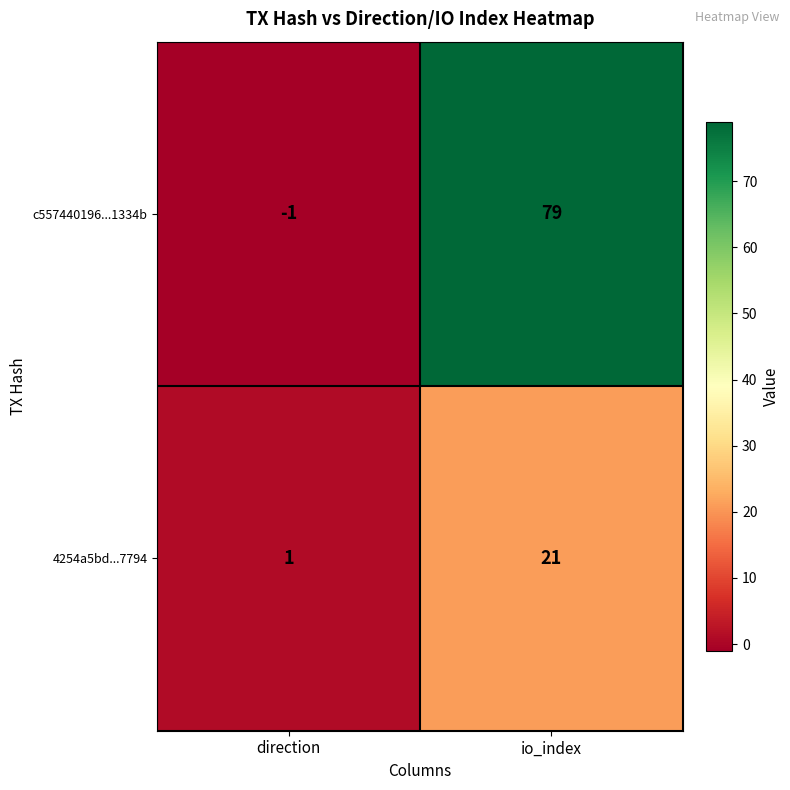

What is the difference between the highest and lowest values at io_index?

58